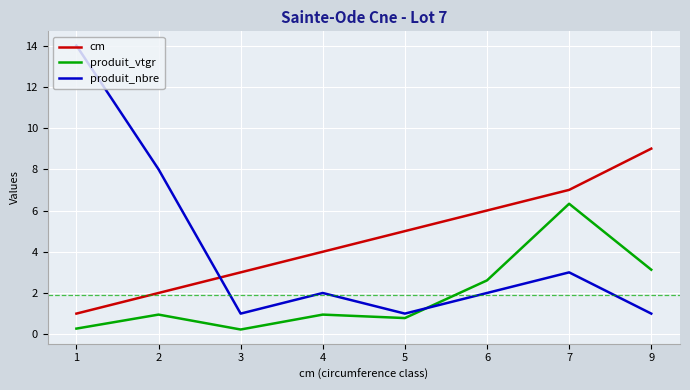

True or false: produit_nbre and cm cross at least once.

True